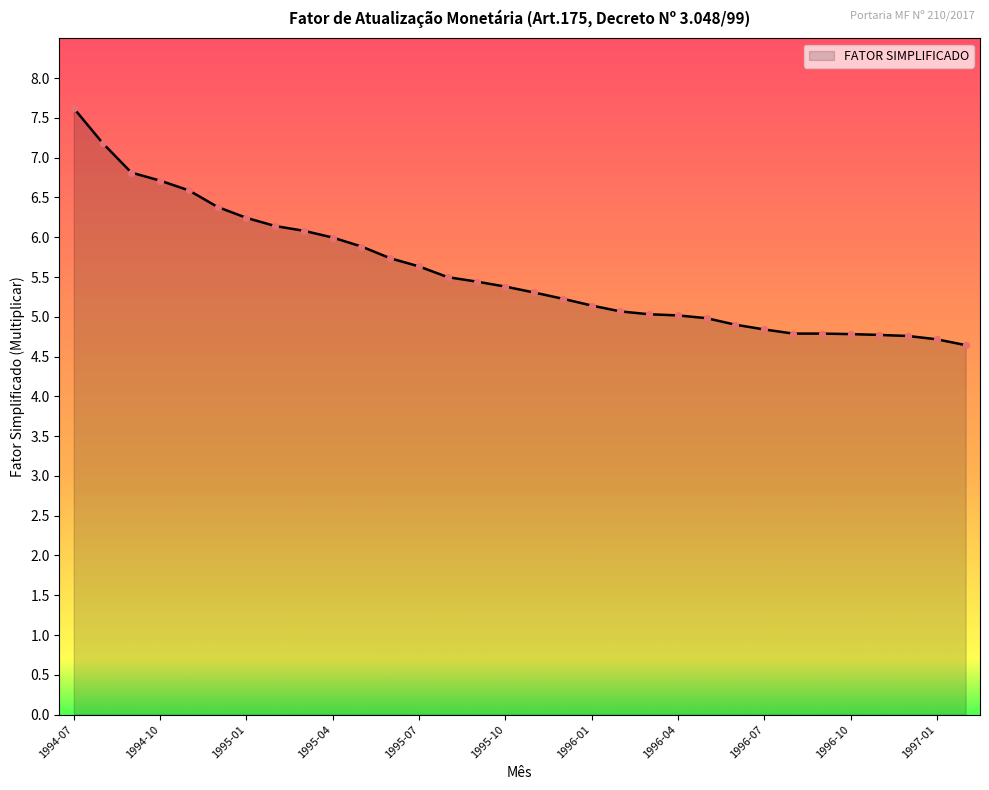

What is the greatest value displayed?

7.6